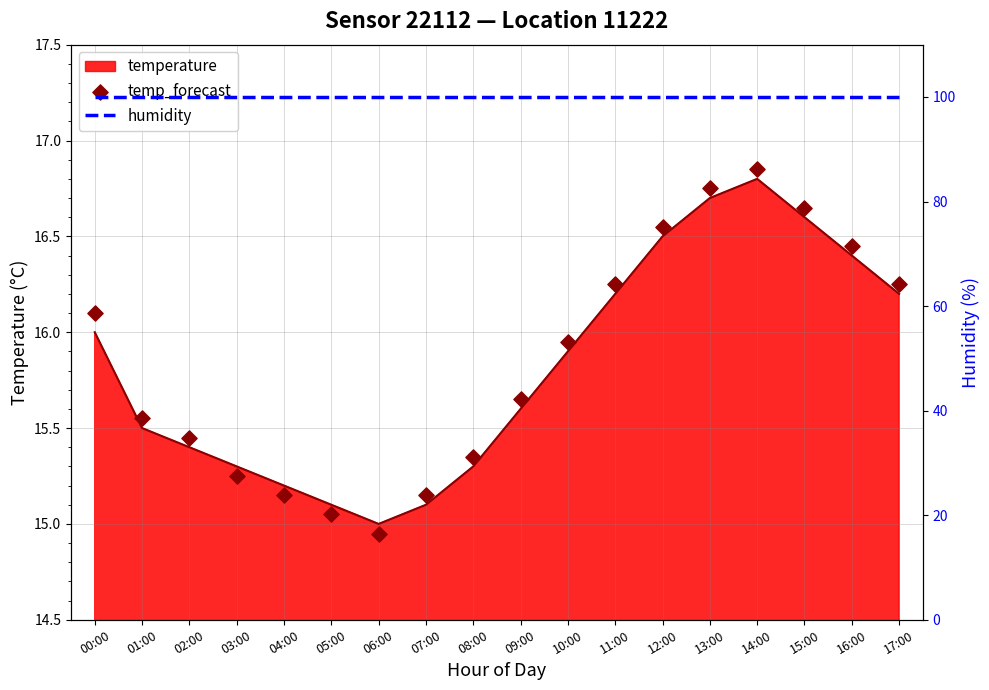

Is the value of humidity at 16:00 greater than the value of temp_forecast at 17:00?

Yes